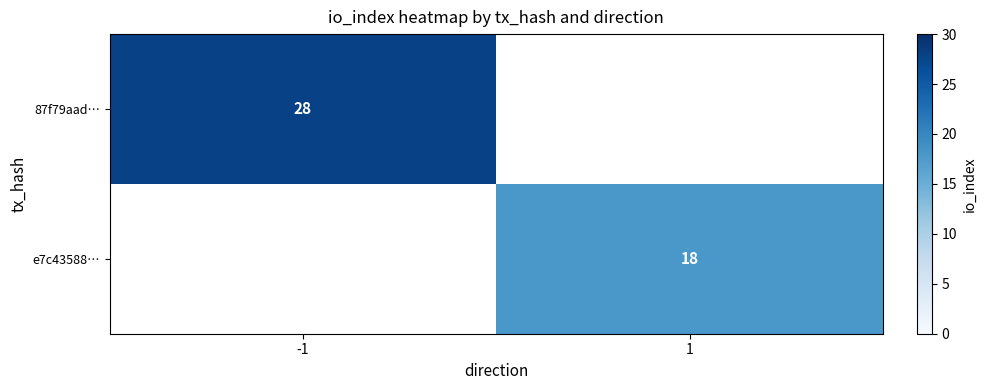

Is it true that e7c43588… equals 18 at 1?

True